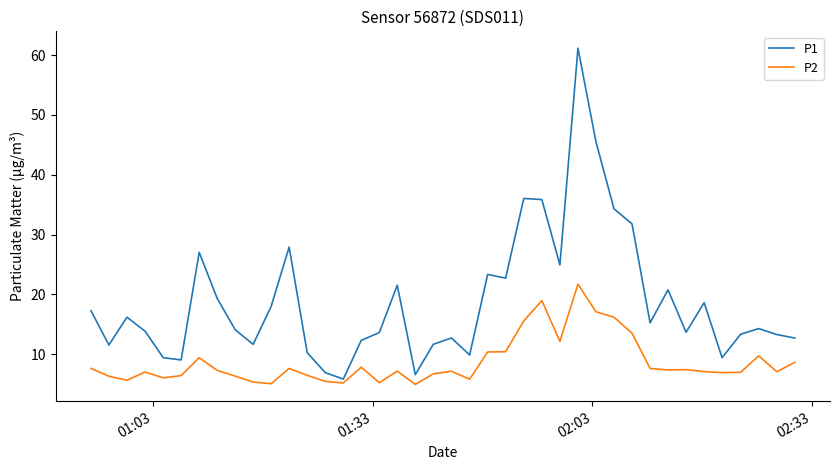

What is the difference between the maximum and minimum values in the P2 series?

16.8